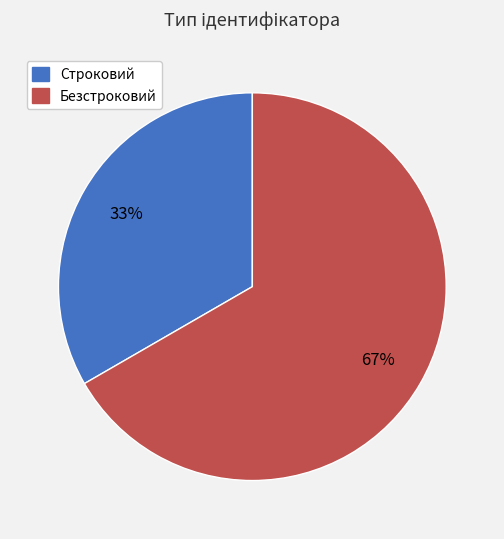

Do Безстроковий and Строковий together represent more than half of the pie?

Yes